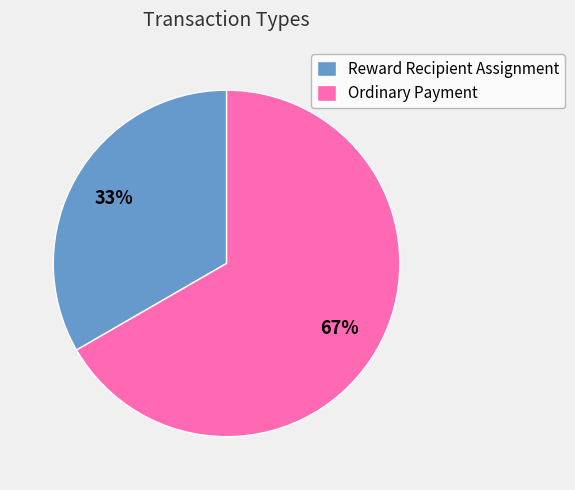

Between Reward Recipient Assignment and Ordinary Payment, which is larger?

Ordinary Payment